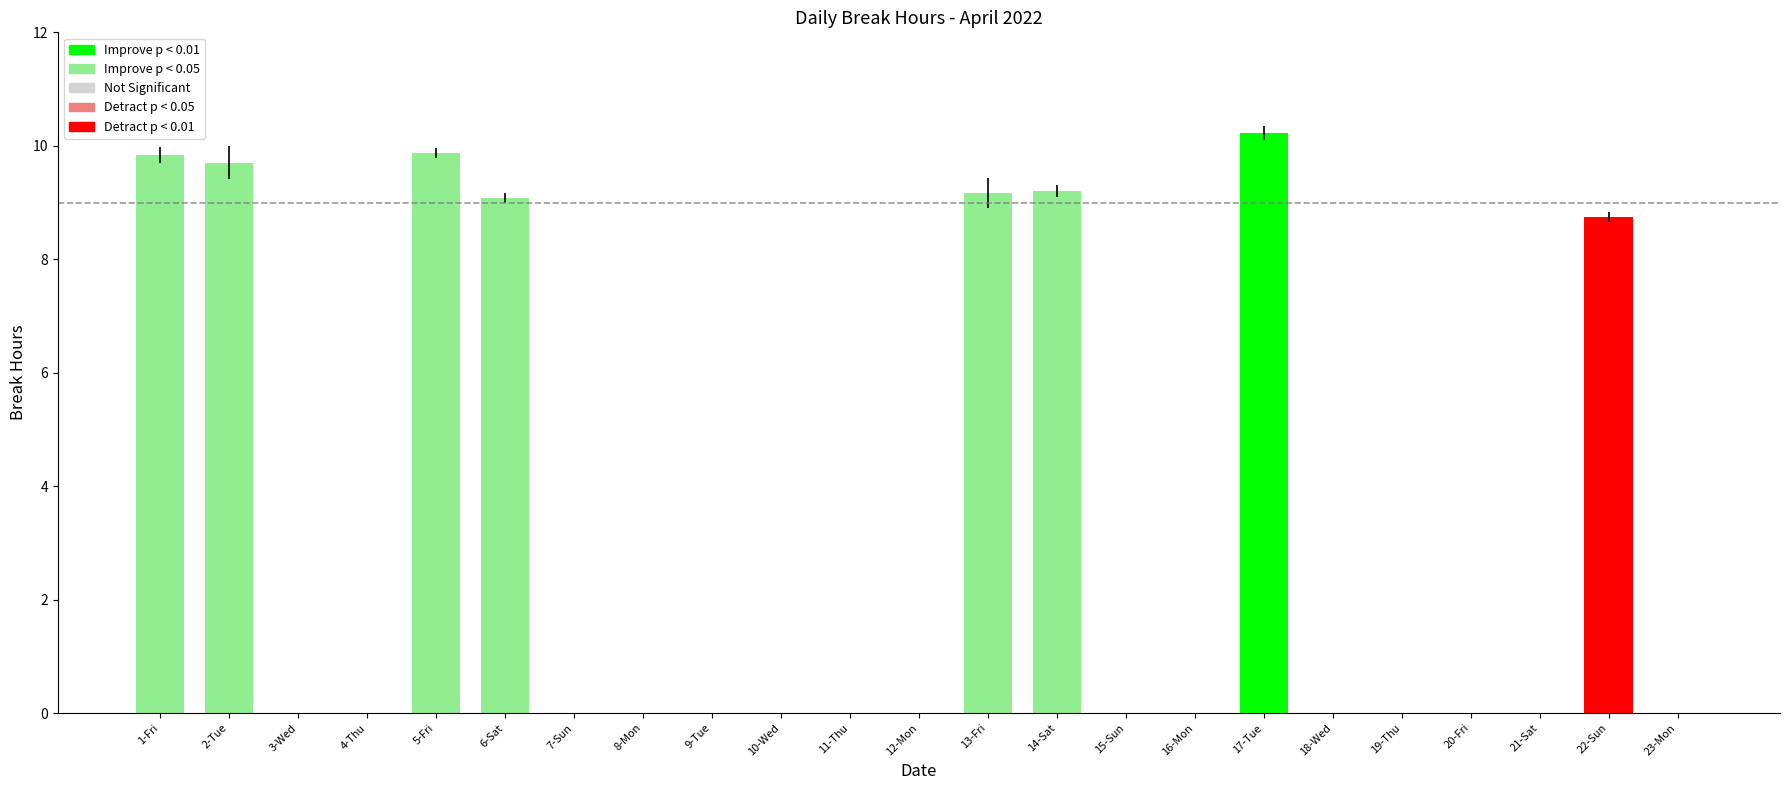

What is the average value?

3.3